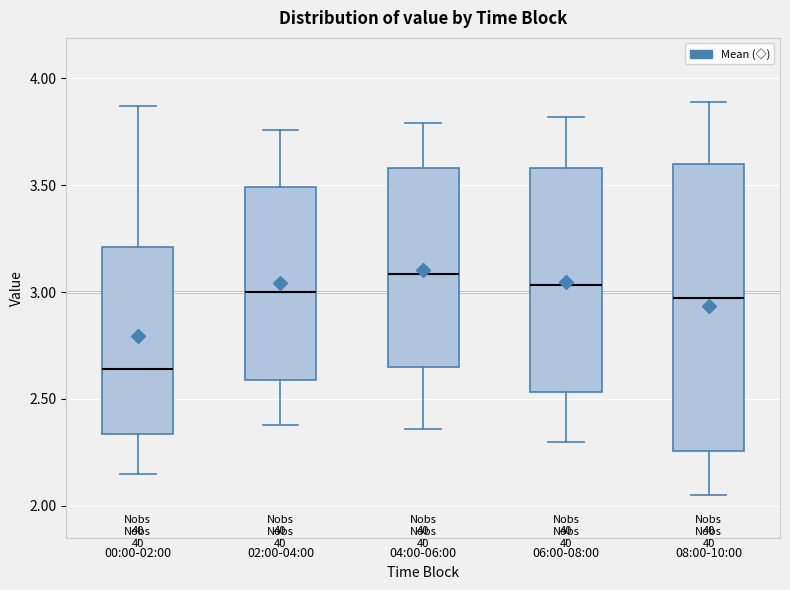

Reading left to right, transcribe this box plot: for each box, give where its median line is, the range the box spans, and where its two whiskers end, as read against the y-axis. The values are not printed on the chart, so give them approximately, as read against the axis.

00:00-02:00: median 2.65, box 2.35 to 3.20, whiskers 2.15 to 3.85
02:00-04:00: median 3.00, box 2.60 to 3.50, whiskers 2.40 to 3.75
04:00-06:00: median 3.10, box 2.65 to 3.60, whiskers 2.35 to 3.80
06:00-08:00: median 3.05, box 2.55 to 3.60, whiskers 2.30 to 3.80
08:00-10:00: median 2.95, box 2.25 to 3.60, whiskers 2.05 to 3.90